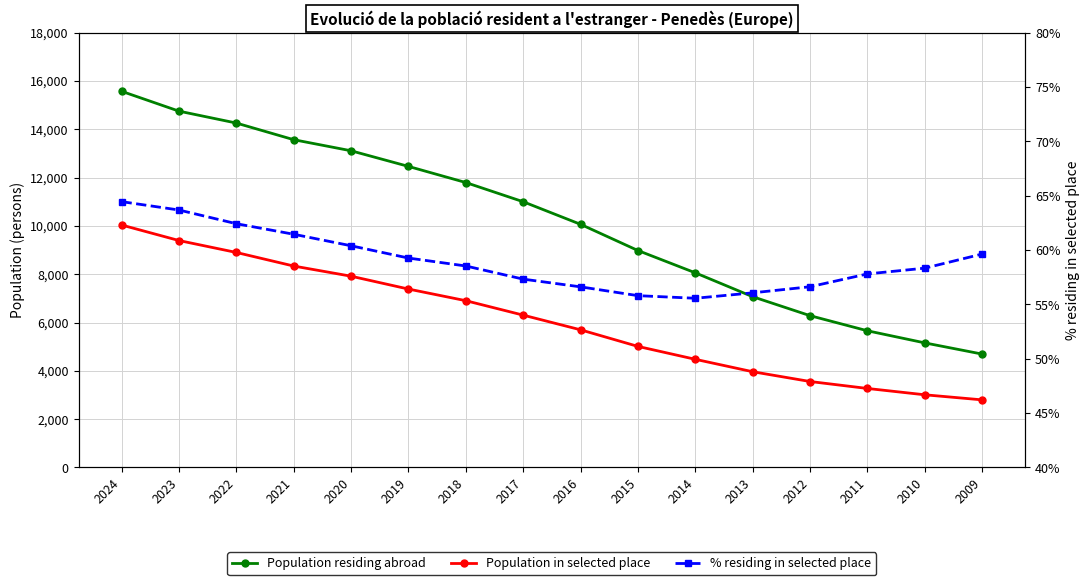

What is the sum of all % residing in selected place values?

944.1